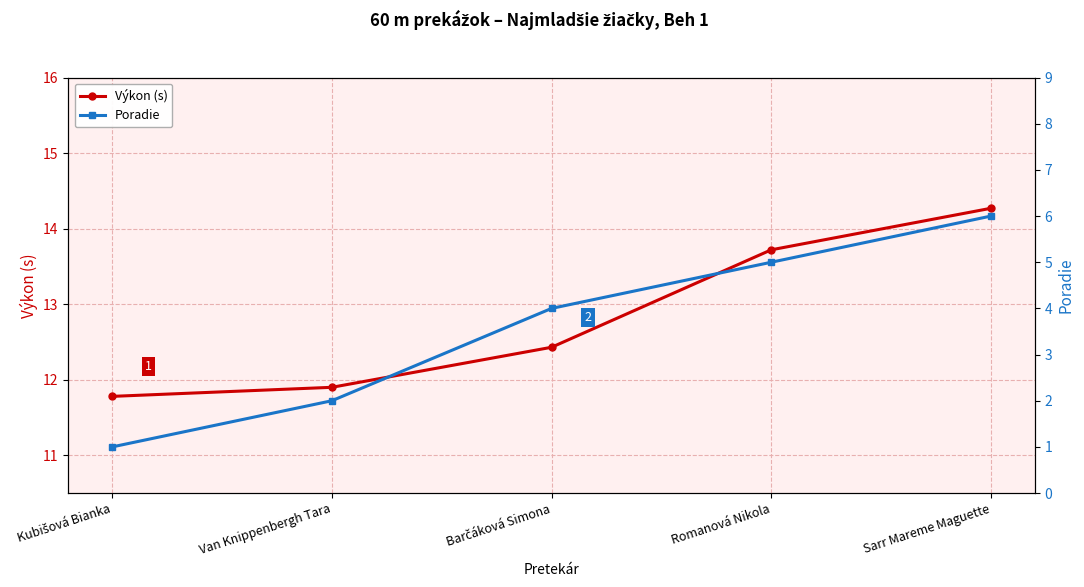

True or false: Výkon (s) and Poradie cross at least once.

False